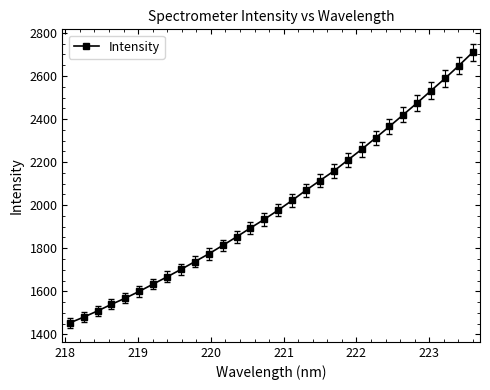

What is the difference between the maximum and minimum values?

1256.8